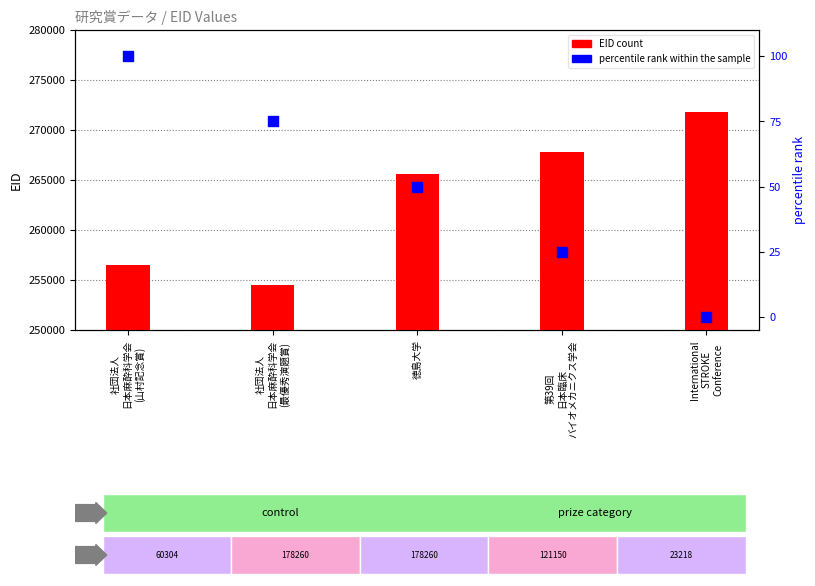

Which series reaches the minimum Y coordinate?

percentile rank within the sample